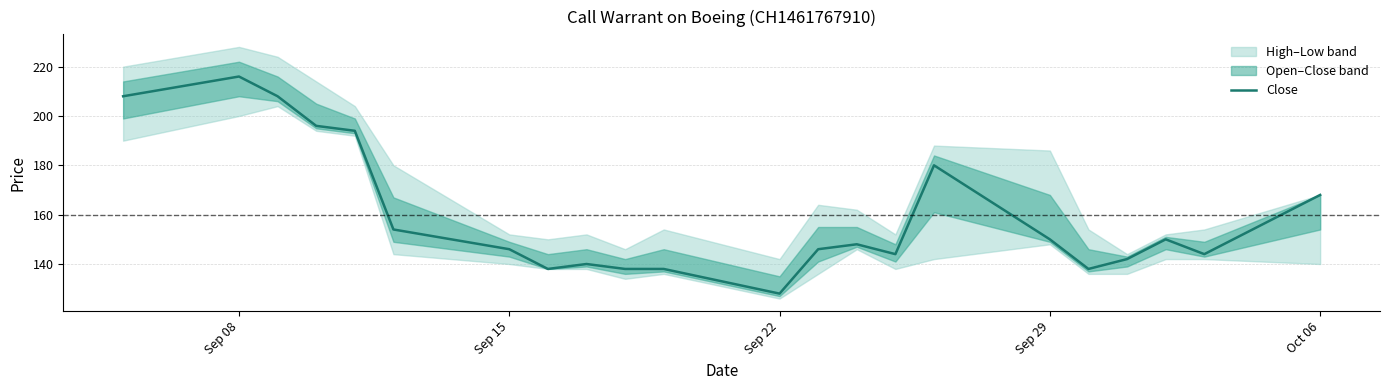

At which label does Close reach its minimum?

Sep 22